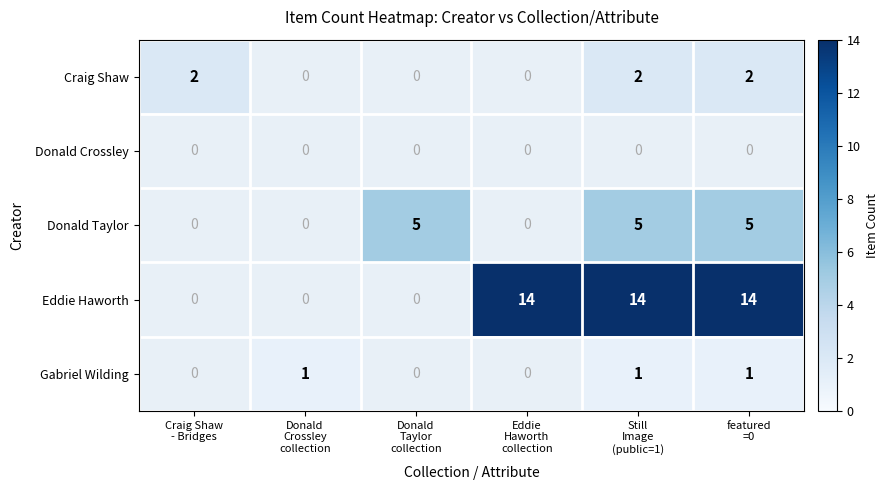

How many data points does each series have?

6